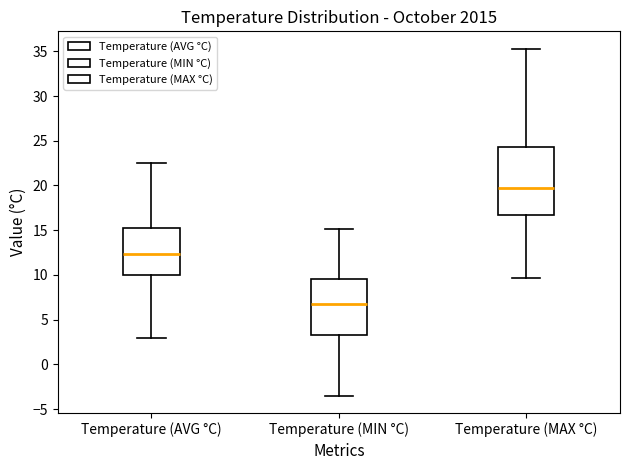

Comparing the boxes themselves (not the whiskers), which one is the tallest?

Temperature (MAX °C)